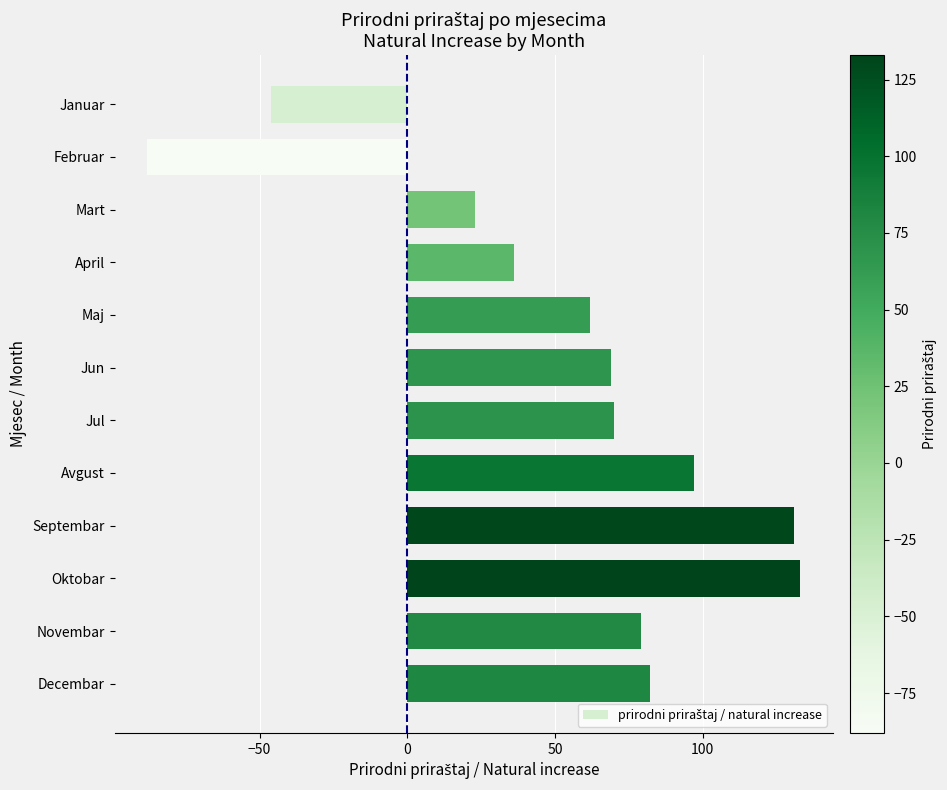

What is the difference between the maximum and minimum values?

221